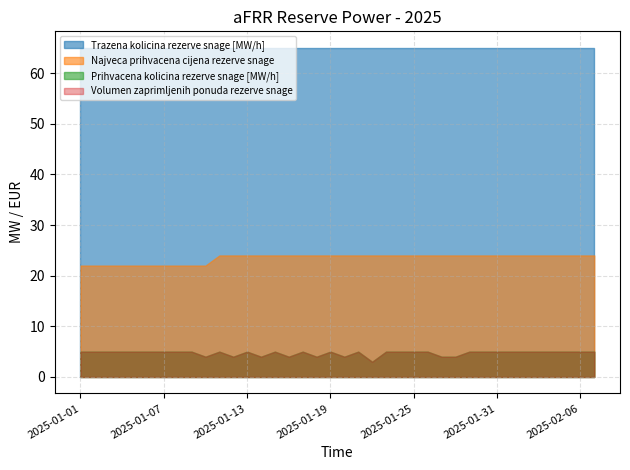

What is the average value of the Trazena kolicina rezerve snage [MW/h] series?

65